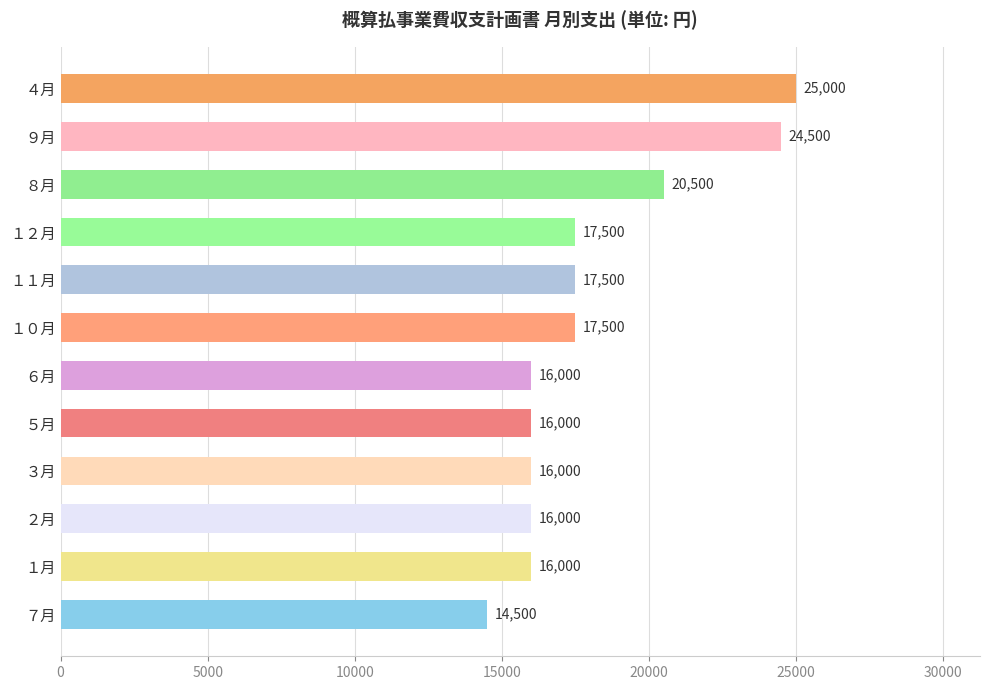

Between ７月 and ５月, which is larger?

５月